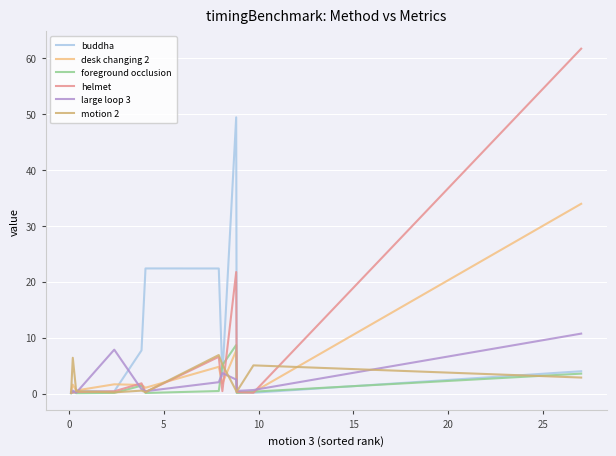

In large loop 3, how many points are lower than both neighbors (excluding endpoints)?

3